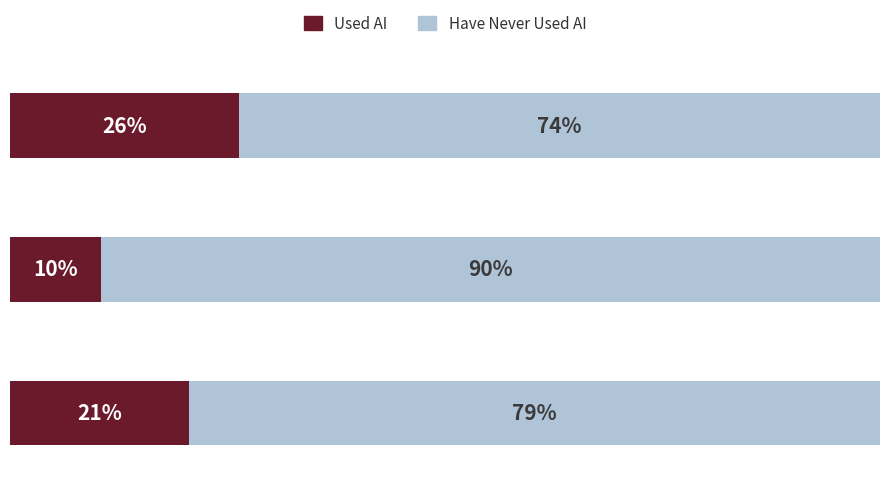

What are all the series names shown in the legend?

Used AI, Have Never Used AI